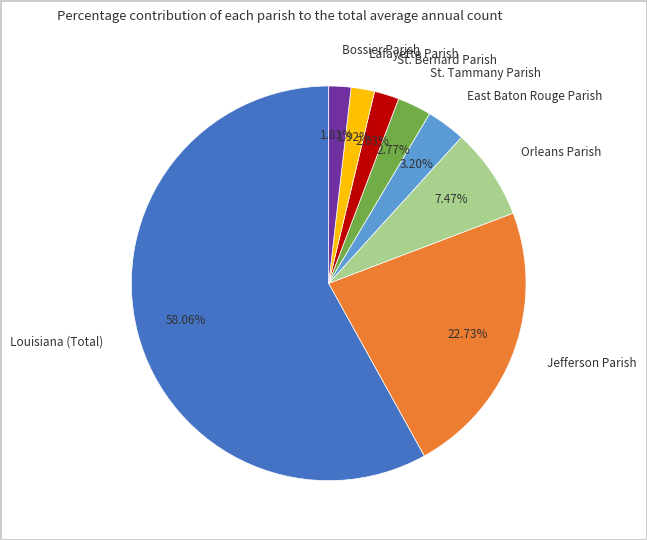

Do Orleans Parish and Jefferson Parish together represent more than half of the pie?

No